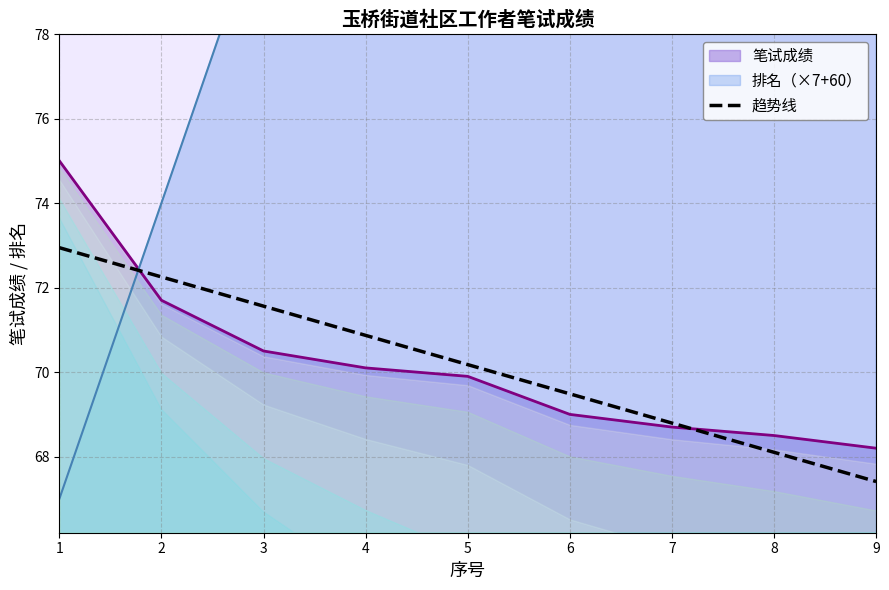

Which has a higher value, 5 or 6?

5